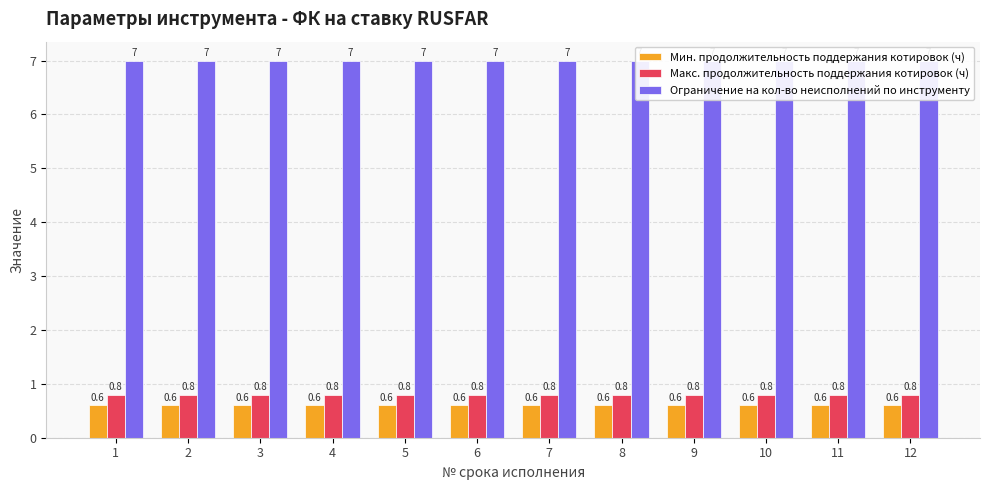

What is the spread (max minus min) of values at 3?

6.4